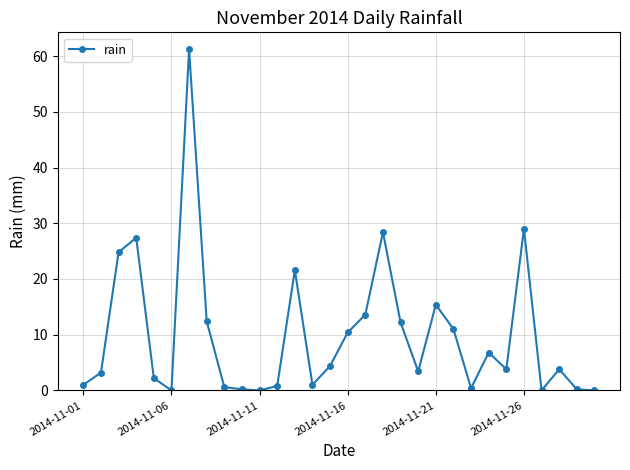

What is the value of the 8th point from the left?

12.4